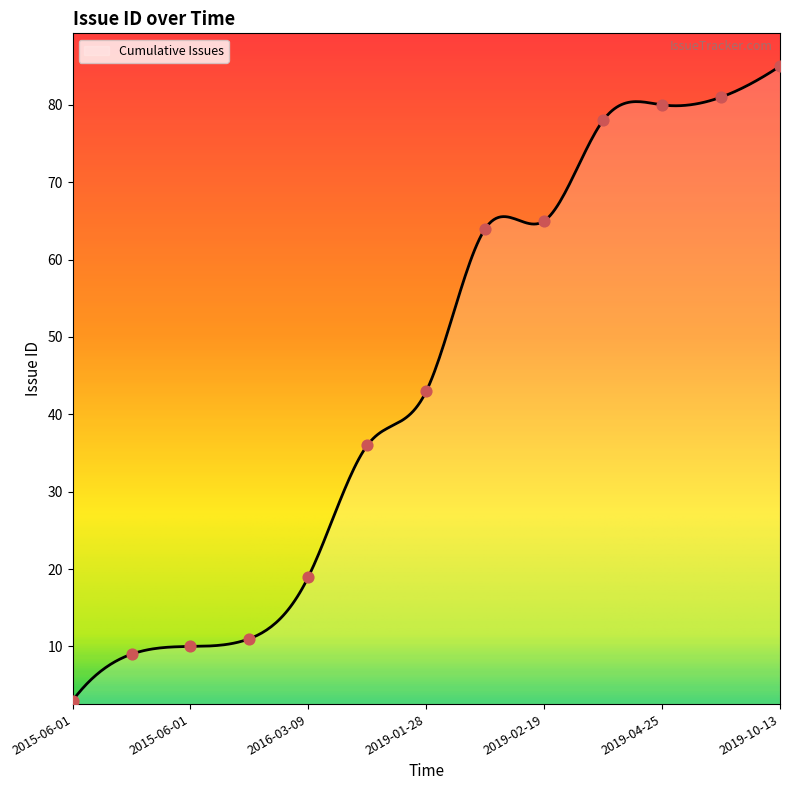

What is the highest value of the Cumulative Issues series?

85.0